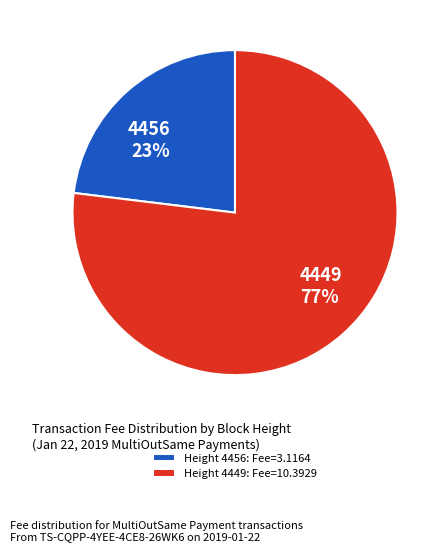

Is the sum of 4456 and 4449 greater than half?

Yes